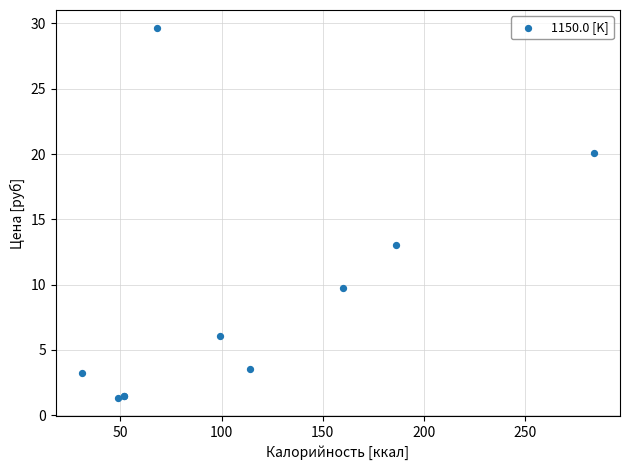

What Y value in the scatter plot is closest to 15?

13.0